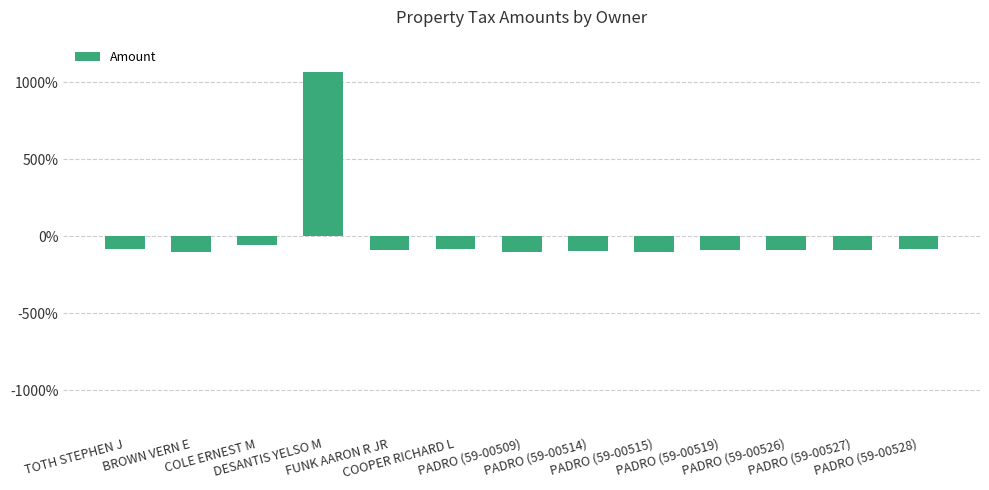

What is the value of the 8th bar from the left?

-97.7